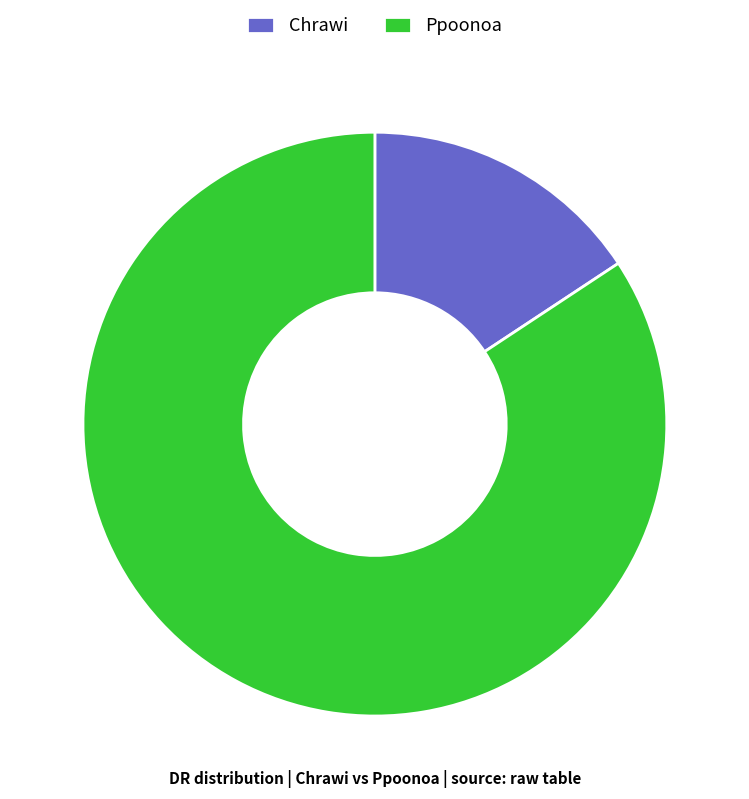

What is the majority slice?

Ppoonoa